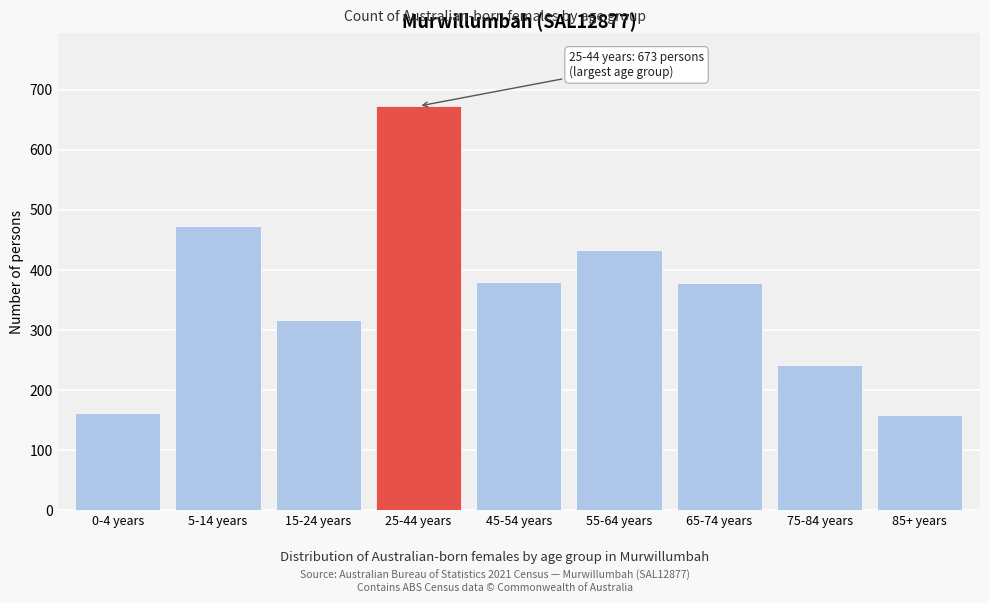

Where is the data nearest to the value 416?

55-64 years